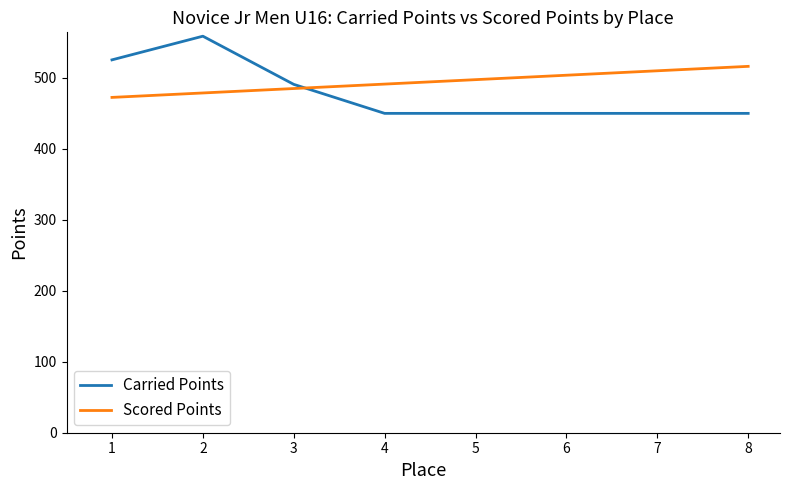

What is the total value across all series at 4?

941.3